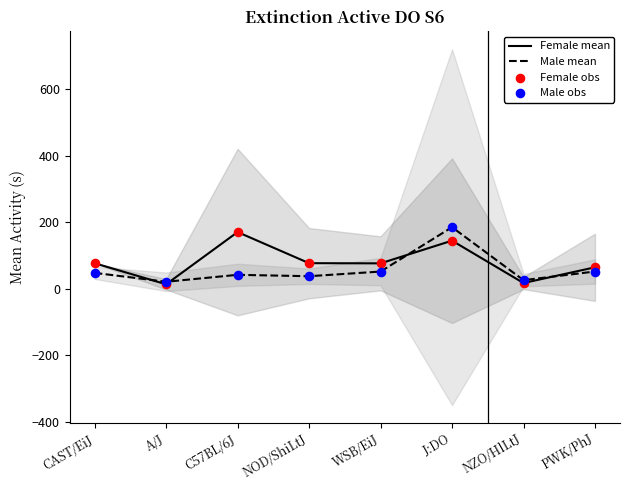

At which category is the sum across all series the highest?

J:DO